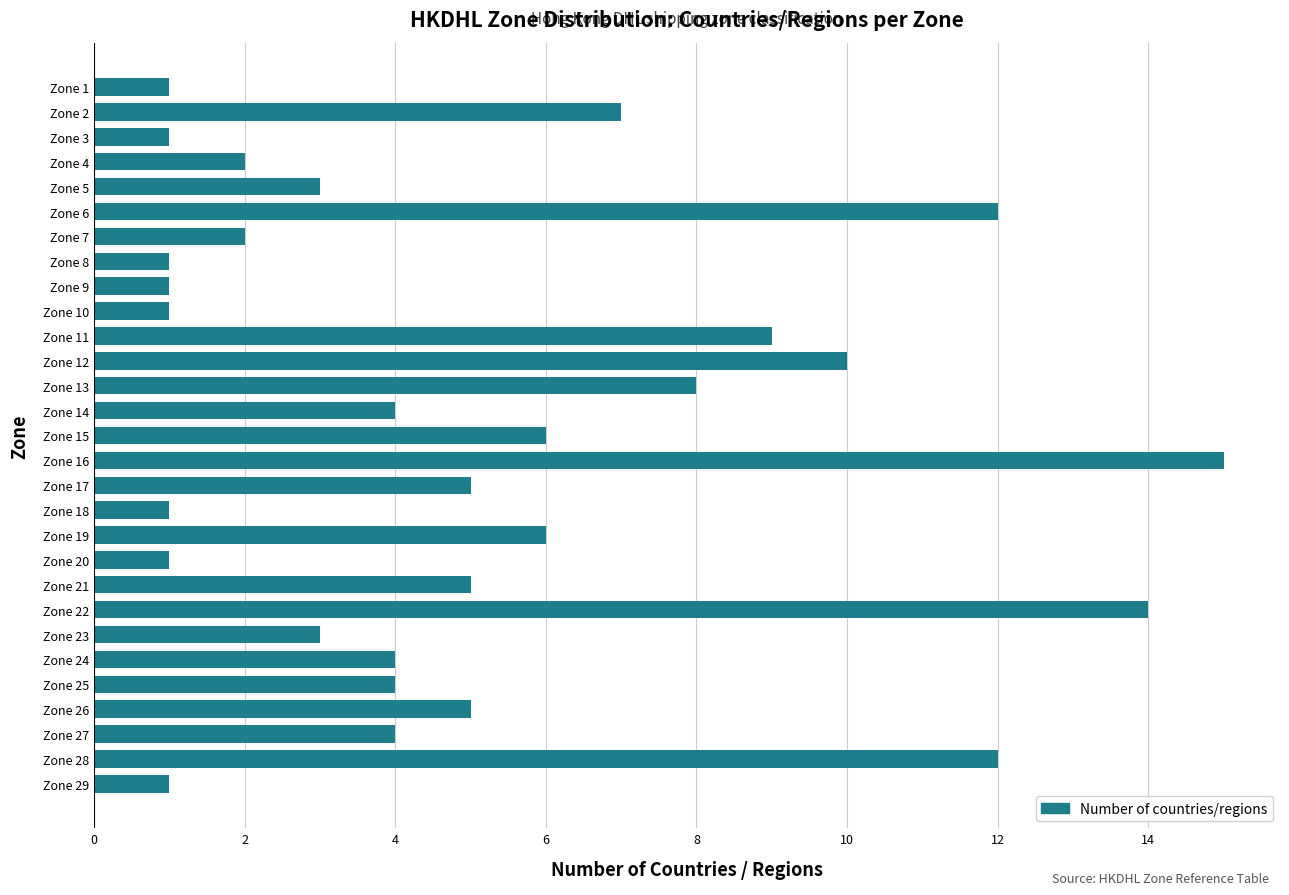

True or false: the data shows 4 at Zone 27.

True